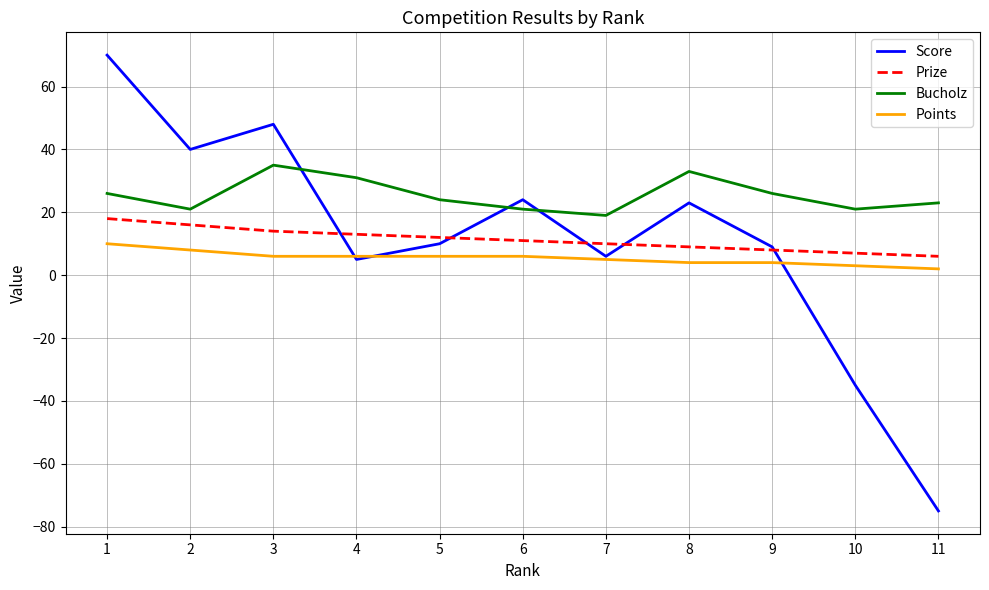

True or false: Bucholz and Prize cross at least once.

False